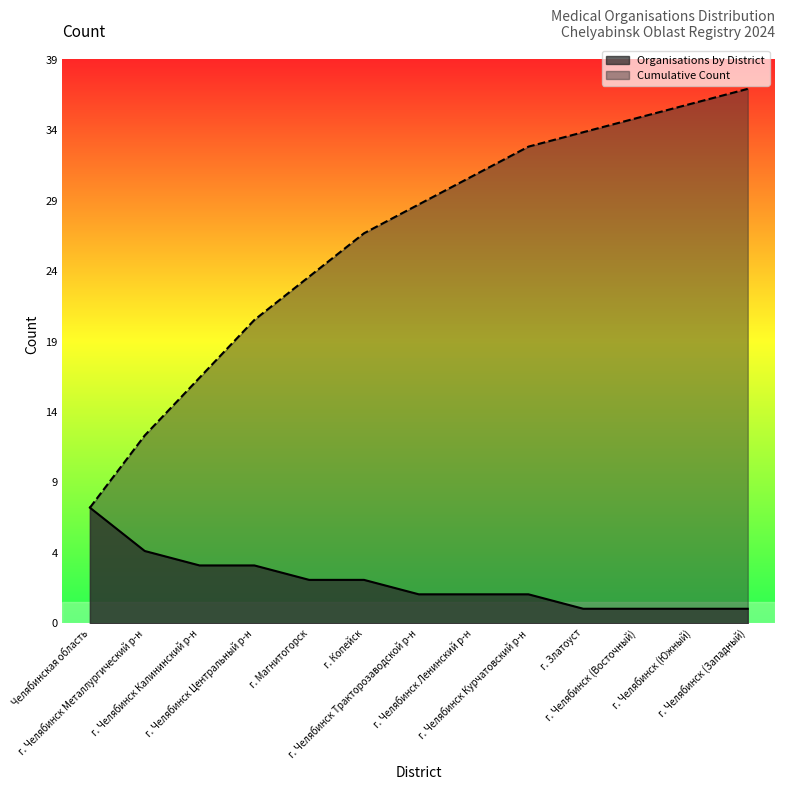

How many data points in Organisations by District are less than 2?

4